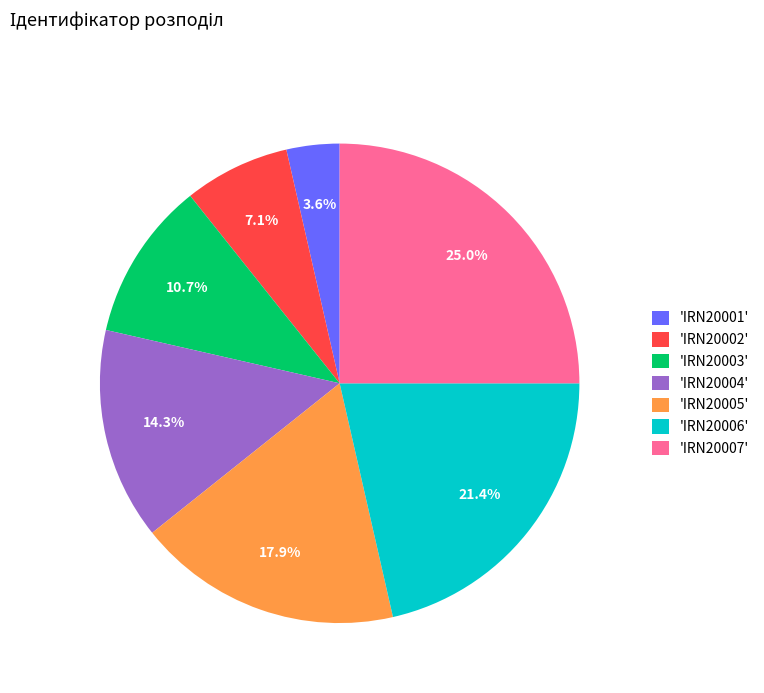

Combined, what portion of the pie is 'IRN20007' and 'IRN20002'?

32.1%